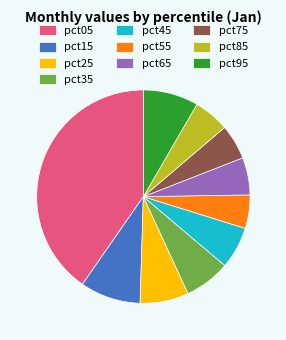

What is the largest slice in the pie chart?

pct05